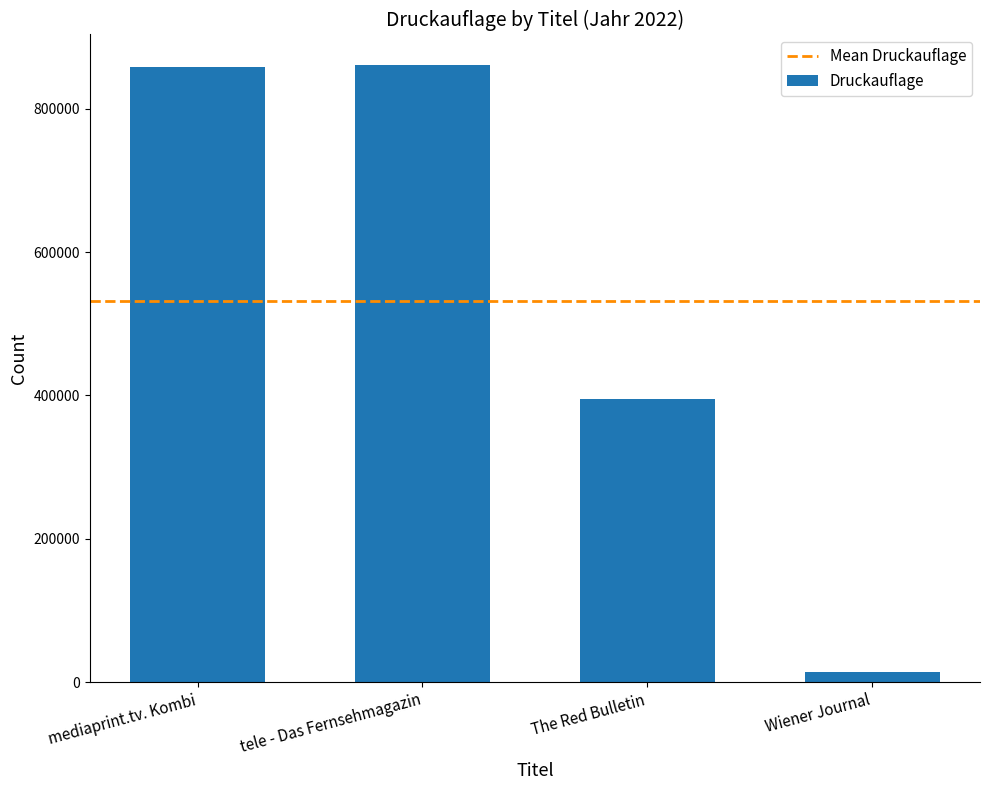

What is the sum of all values?

2129069